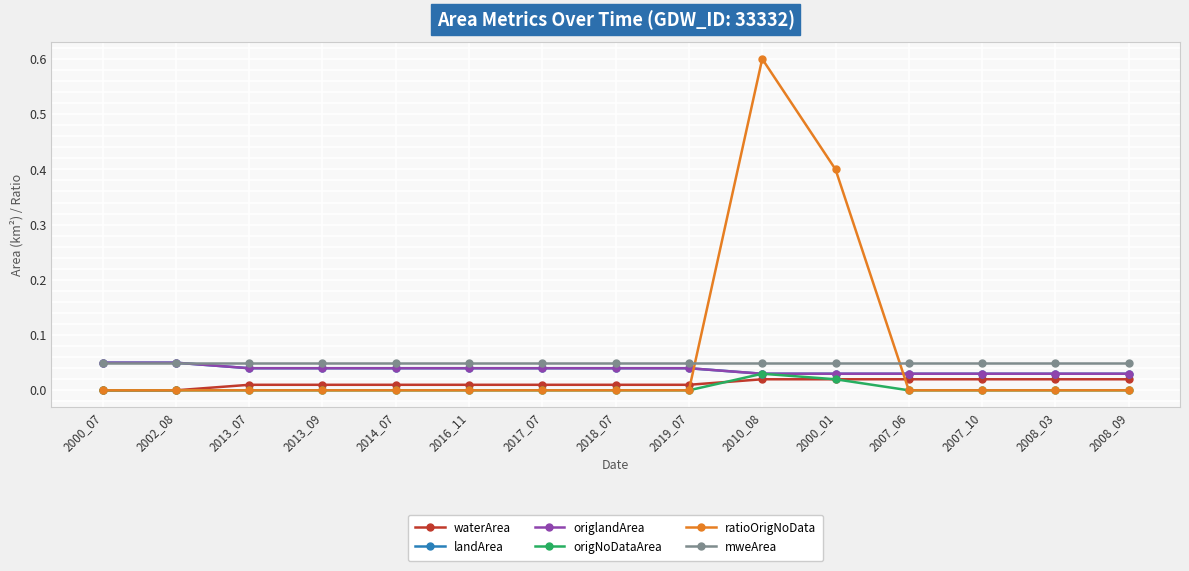

Is the value of origlandArea at 2000_01 greater than the value of origNoDataArea at 2016_11?

Yes